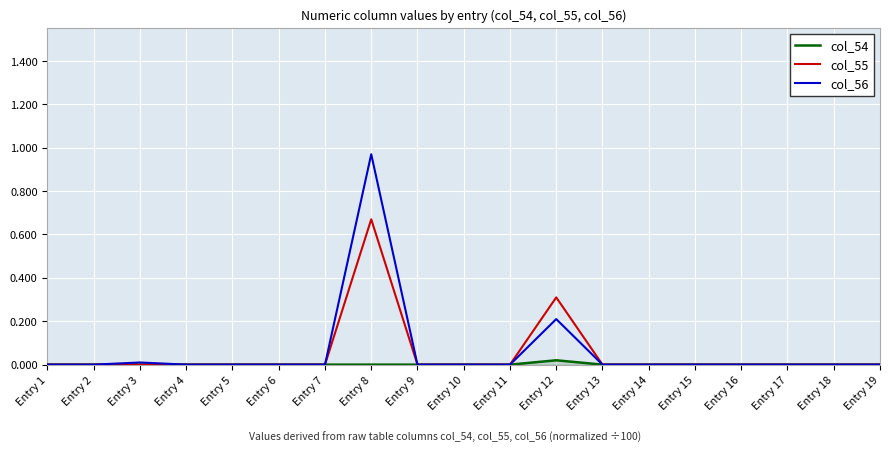

True or false: col_55 has a value of 0.3 at Entry 15.

False